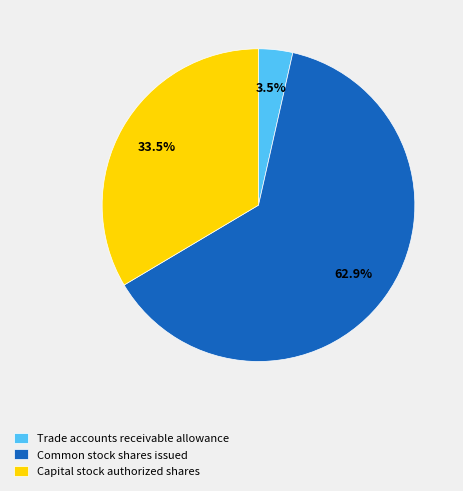

What is the largest slice in the pie chart?

Common stock shares issued